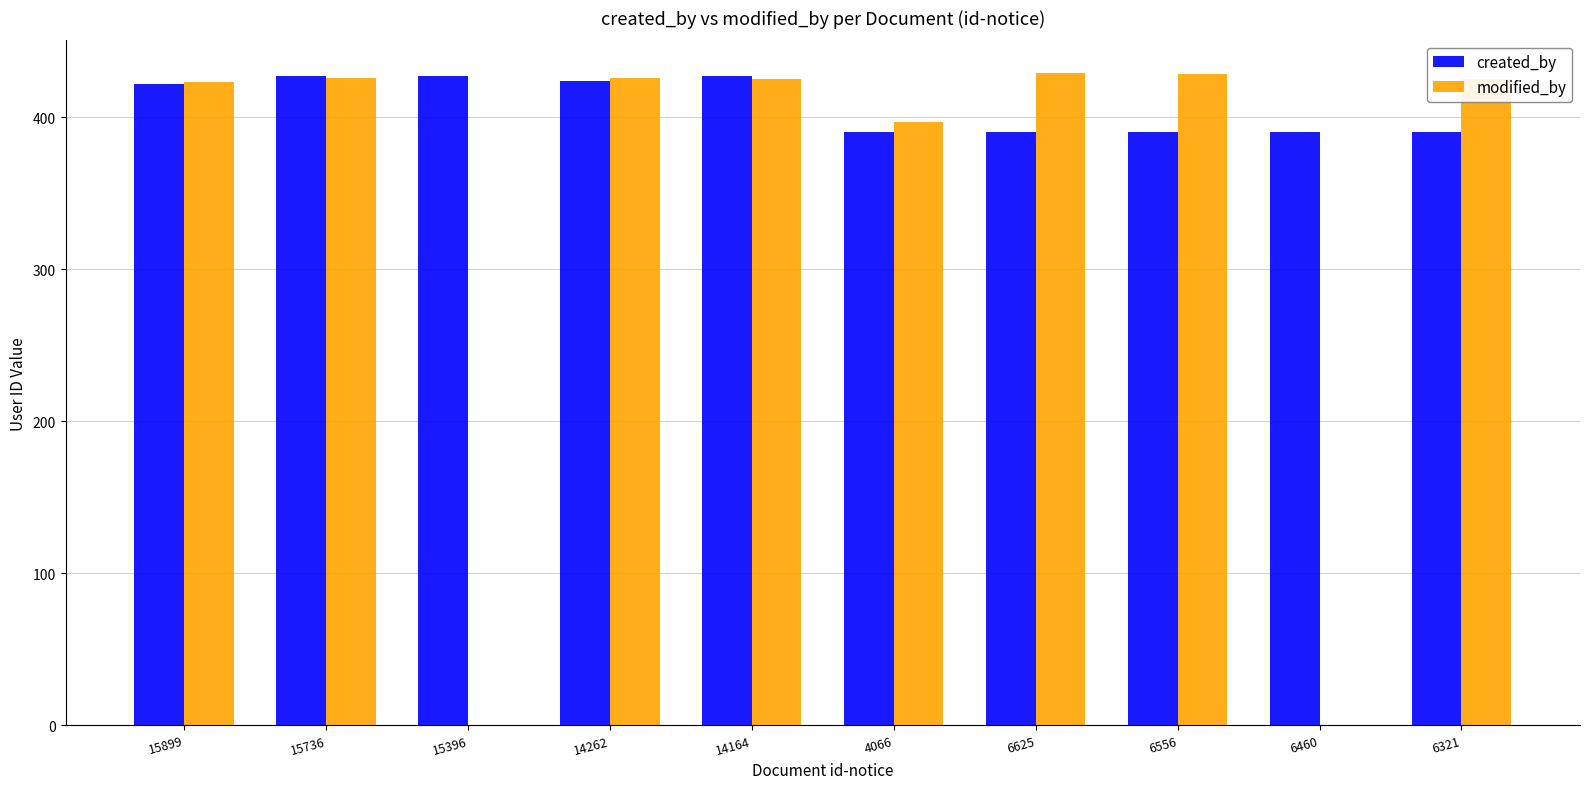

What is the spread (max minus min) of values at 6556?

38